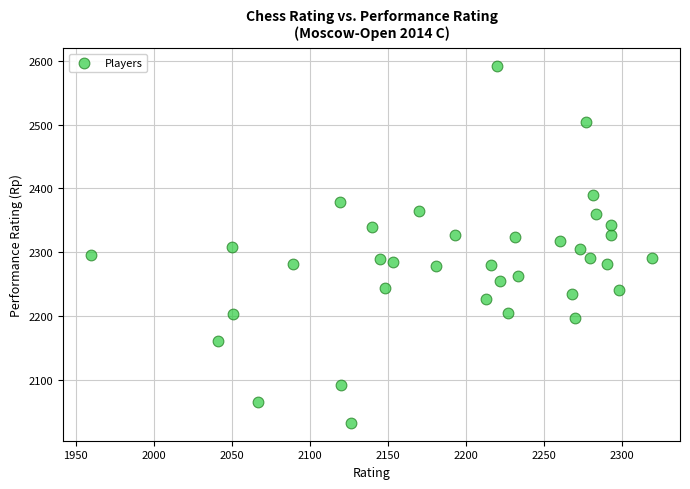

What is the range of Y values (max minus min)?

560